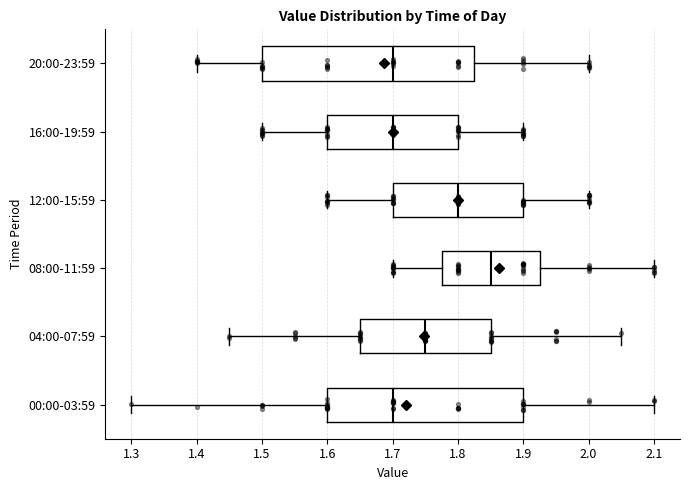

Reading bottom to top, transcribe this box plot: for each box, give where its median line is, the range the box spans, and where its two whiskers end, as read against the x-axis. The values are not printed on the chart, so give them approximately, as read against the axis.

00:00-03:59: median 1.70, box 1.60 to 1.90, whiskers 1.30 to 2.10
04:00-07:59: median 1.75, box 1.65 to 1.85, whiskers 1.45 to 2.05
08:00-11:59: median 1.85, box 1.78 to 1.93, whiskers 1.70 to 2.10
12:00-15:59: median 1.80, box 1.70 to 1.90, whiskers 1.60 to 2.00
16:00-19:59: median 1.70, box 1.60 to 1.80, whiskers 1.50 to 1.90
20:00-23:59: median 1.70, box 1.50 to 1.83, whiskers 1.40 to 2.00